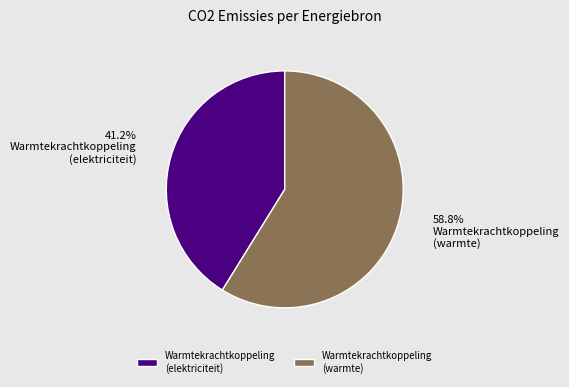

Is it true that Warmtekrachtkoppeling (warmte) is 68% of the pie?

False